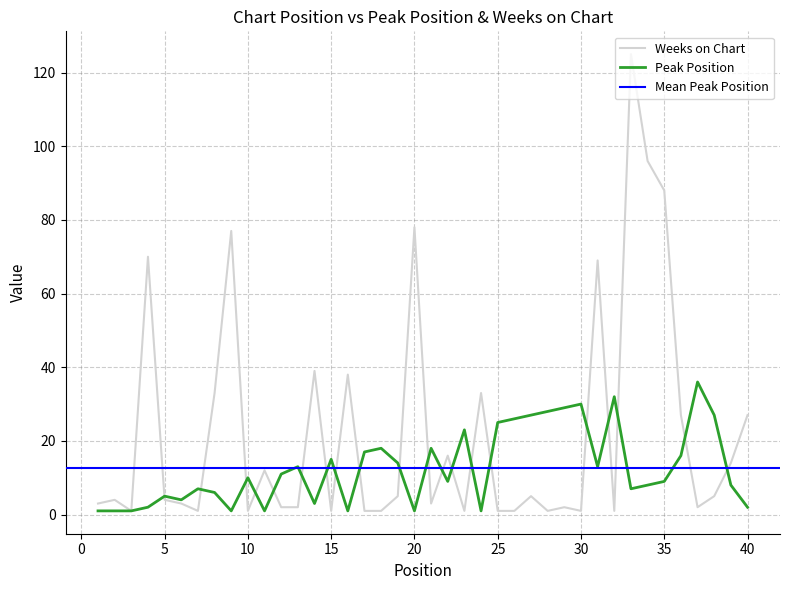

Which series has the widest spread of values?

Weeks on Chart